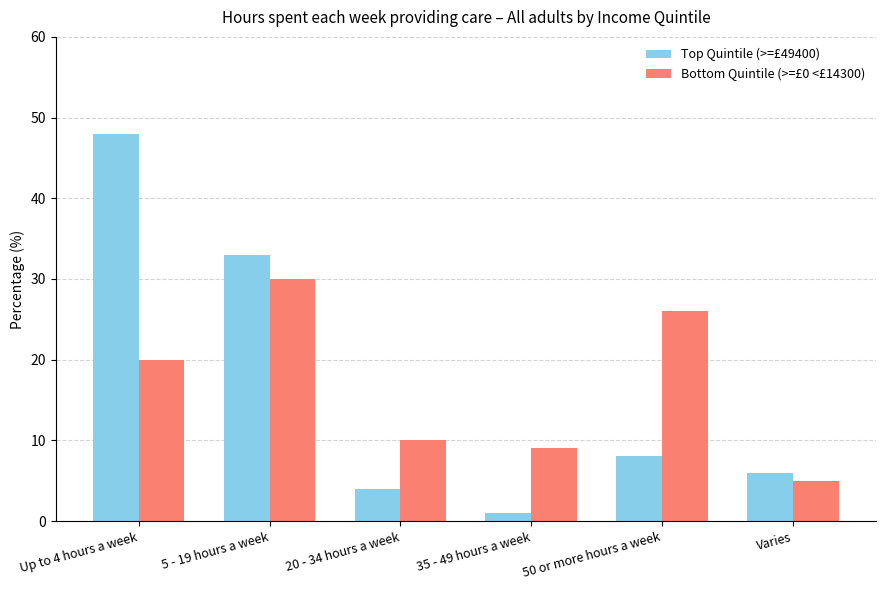

At how many categories does at least one series exceed 15?

3